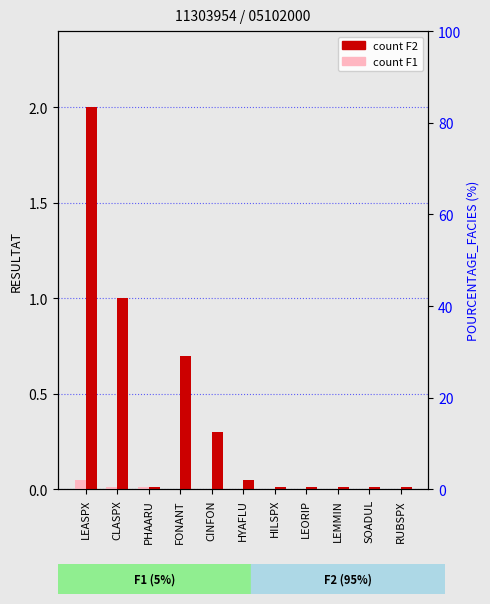

The value of F1 (5%) at HILSPX is 0.0. True or false?

True